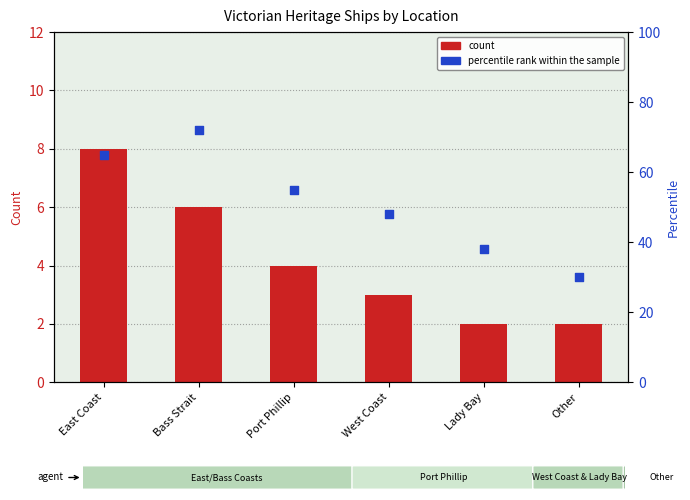

What are all the series names shown in the legend?

count, percentile rank within the sample